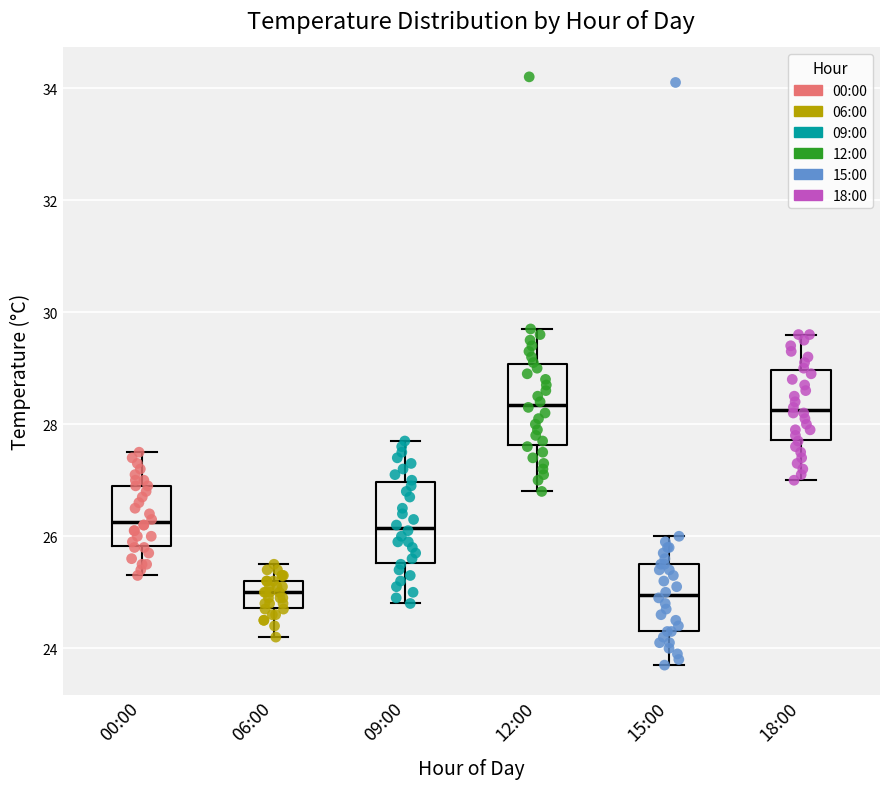

Reading left to right, read every box against the y-axis: the position of its median line, the range the box covers, and the ends of its whiskers. The values are not printed on the chart, so give them approximately, as read against the axis.

00:00: median 26.2, box 25.8 to 27.0, whiskers 25.4 to 27.6
06:00: median 25.0, box 24.8 to 25.2, whiskers 24.2 to 25.6
09:00: median 26.2, box 25.6 to 27.0, whiskers 24.8 to 27.8
12:00: median 28.4, box 27.6 to 29.0, whiskers 26.8 to 29.8
15:00: median 25.0, box 24.4 to 25.6, whiskers 23.8 to 26.0
18:00: median 28.2, box 27.8 to 29.0, whiskers 27.0 to 29.6